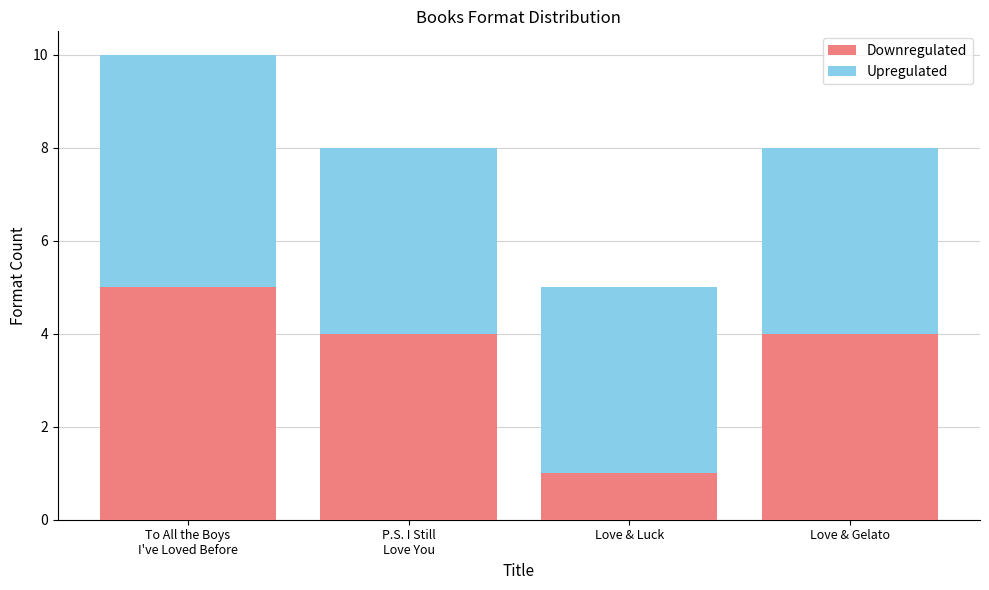

Is it true that Downregulated equals 5 at To All the Boys
I've Loved Before?

True